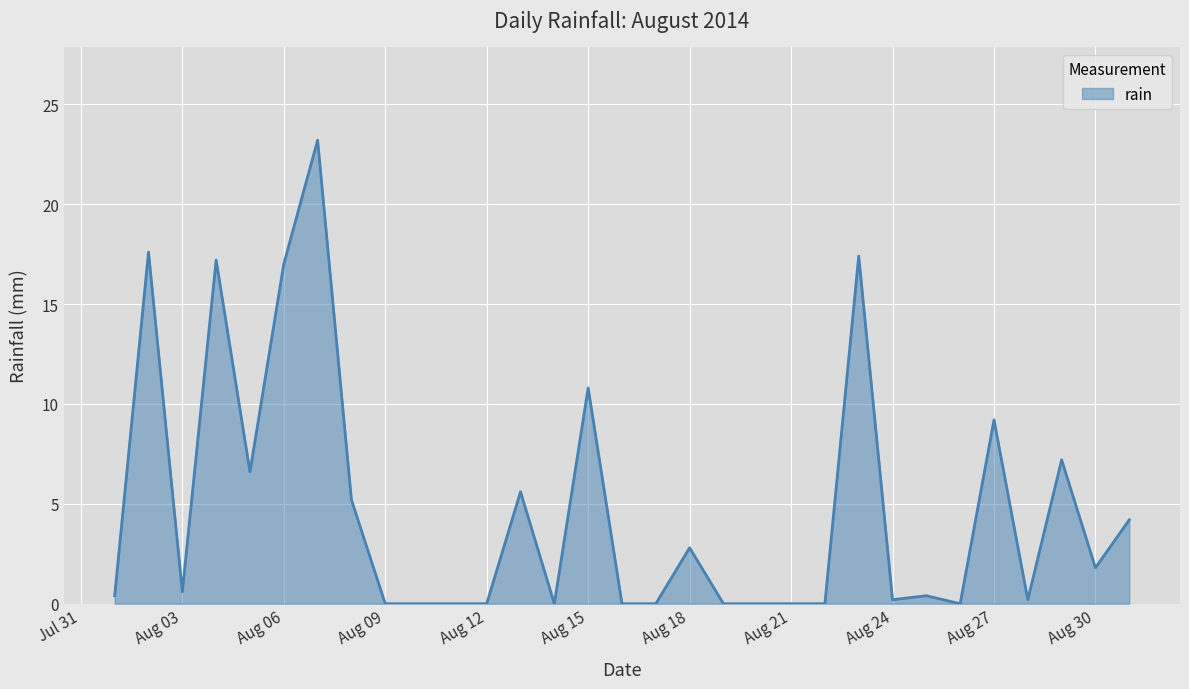

How many lines are shown in the chart?

1